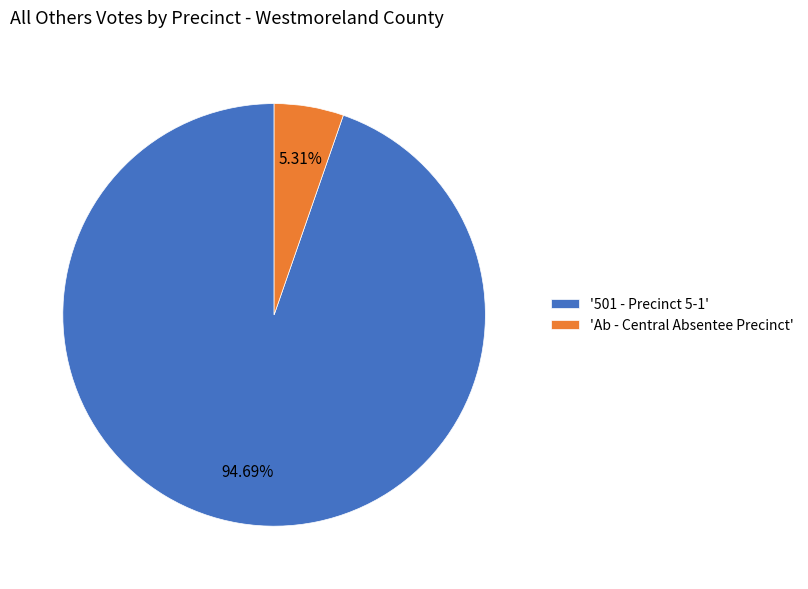

Count the number of slices in the pie.

2